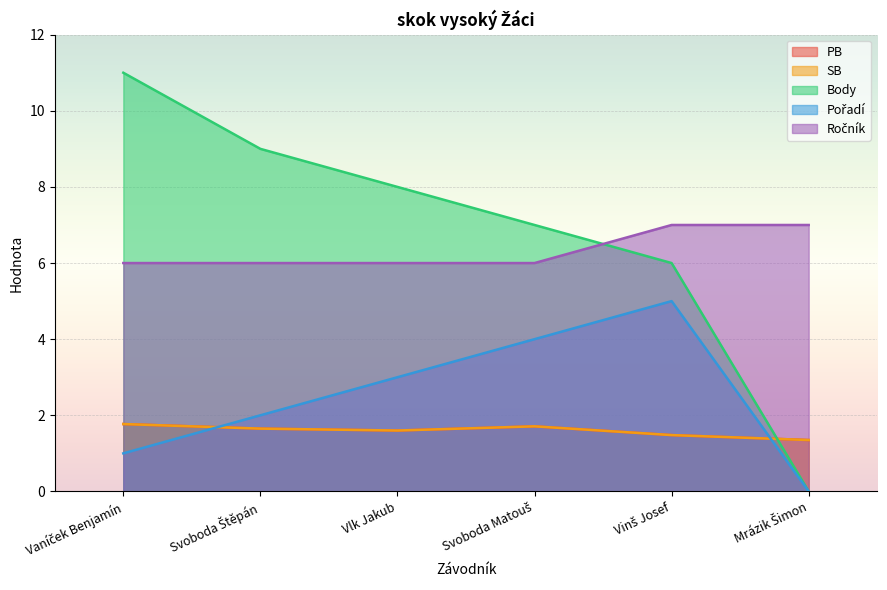

Which series has the largest total across all categories?

Body